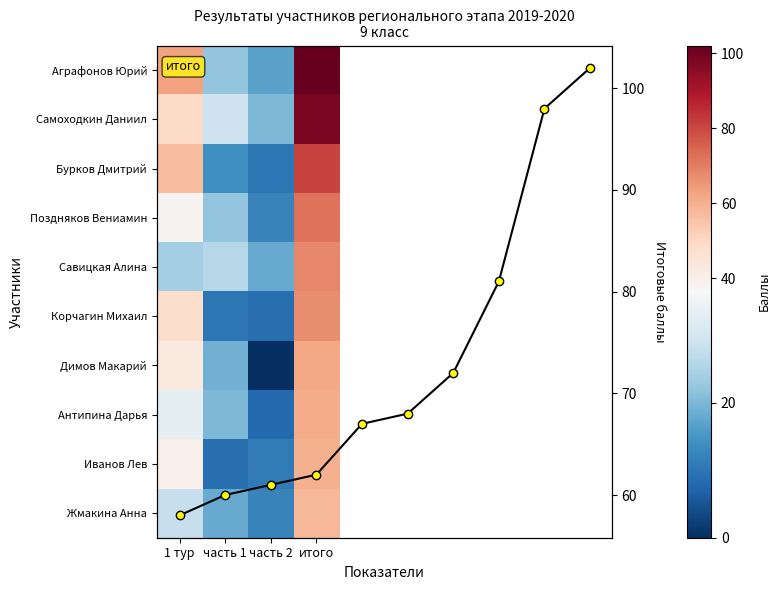

What is the approximate value of Димов Макарий at 1 тур, to the nearest 10?

40